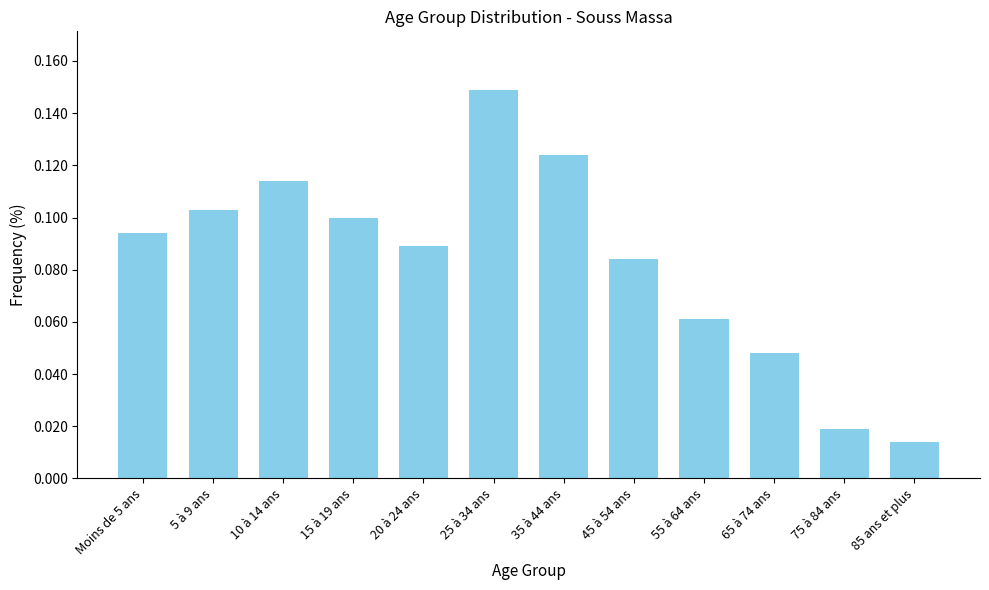

What is the sum of all values?

1.0